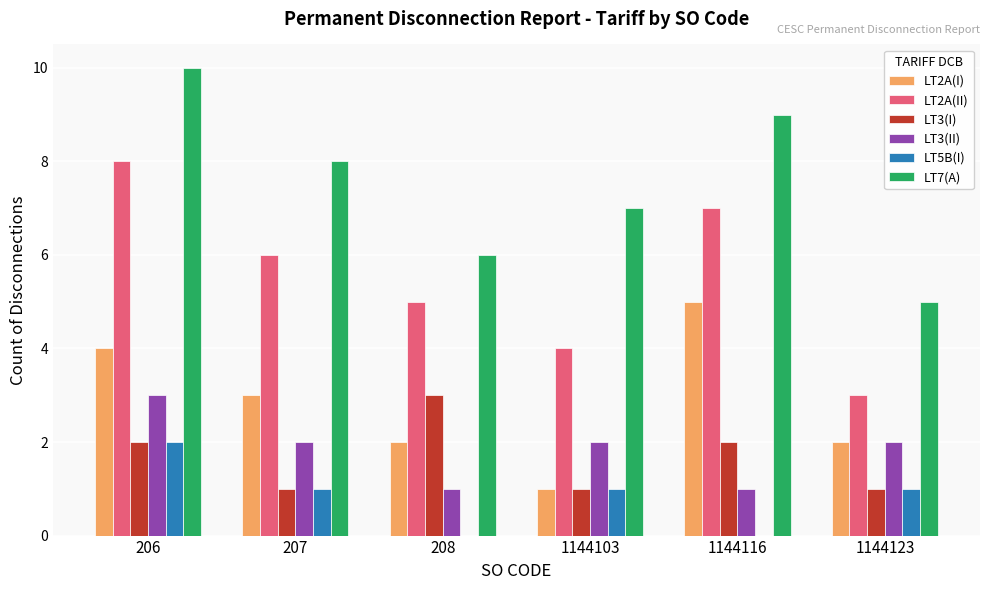

What is the average value of the LT7(A) series?

8